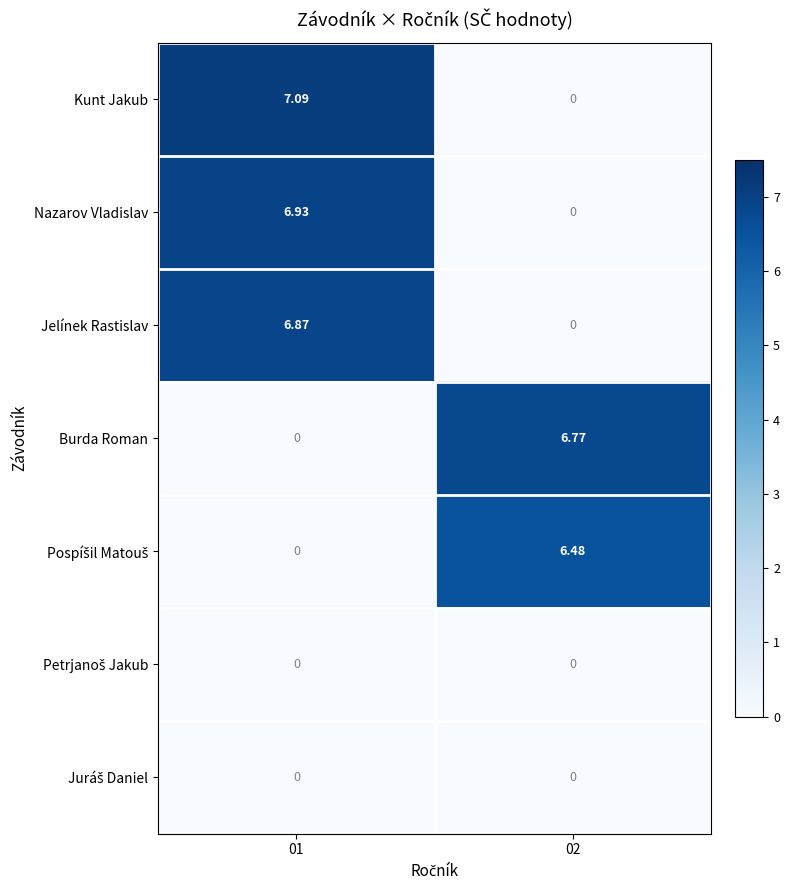

Which series has the largest total across all categories?

Kunt Jakub